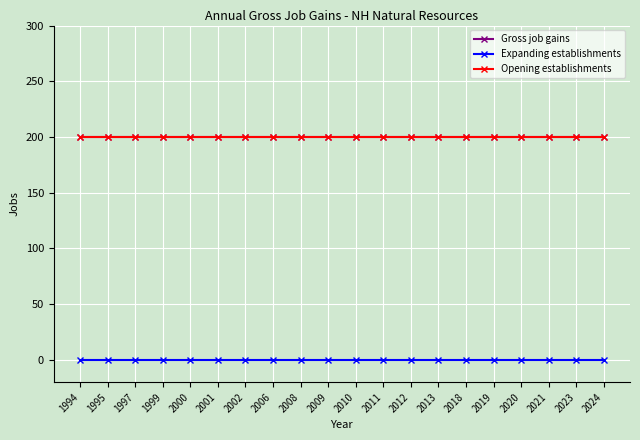

Rank the categories by Expanding establishments value from lowest to highest.

1994, 1995, 1997, 1999, 2000, 2001, 2002, 2006, 2008, 2009, 2010, 2011, 2012, 2013, 2018, 2019, 2020, 2021, 2023, 2024